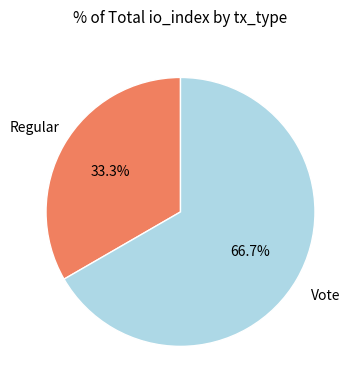

How many segments does this pie chart have?

2